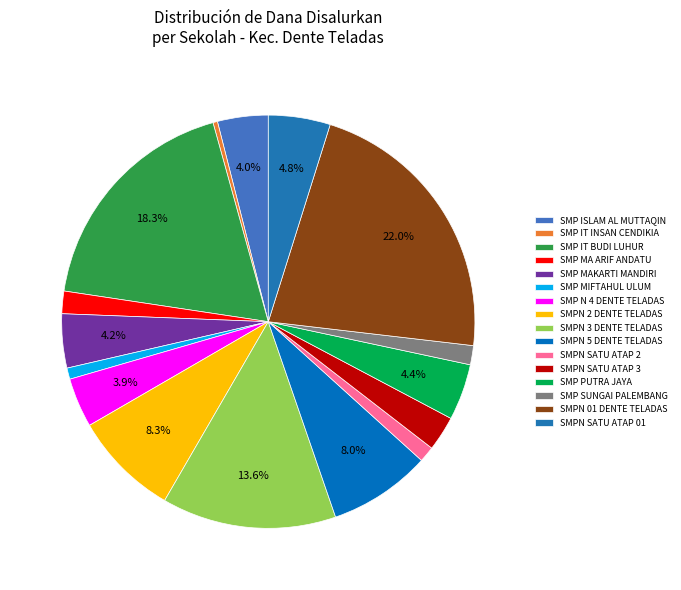

To the nearest percent, what portion does SMP PUTRA JAYA represent?

4%